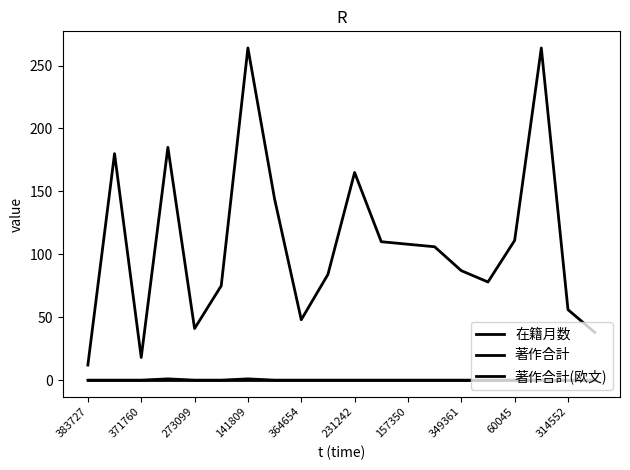

What is the difference between the second highest and minimum values in the 在籍月数 series?

252